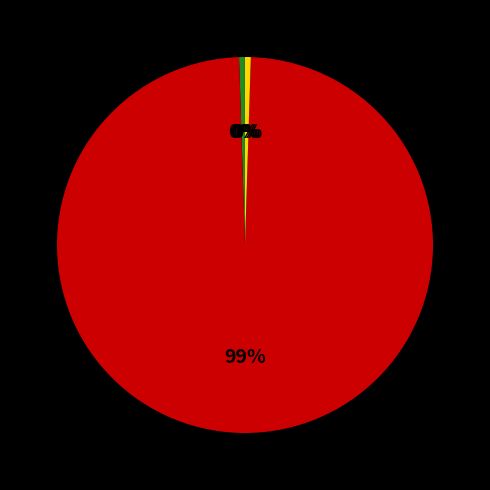

To the nearest percent, what is the average slice percentage?

25%